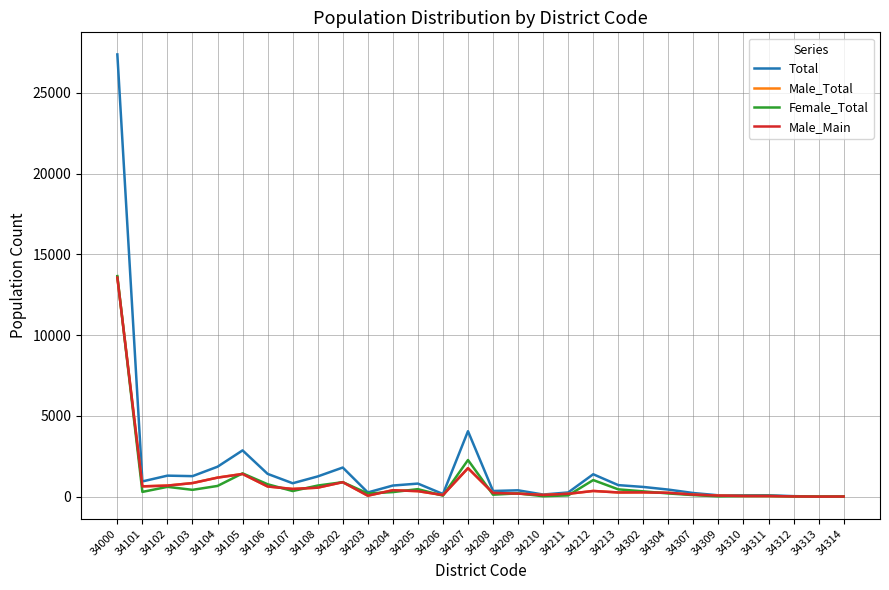

Which series changed the most between 34106 and 34205?

Total